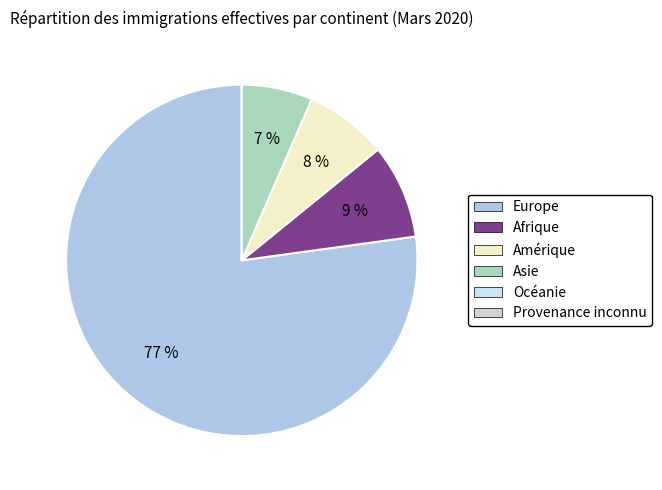

What is the ratio of the value at Afrique to the value at Asie?

1.3